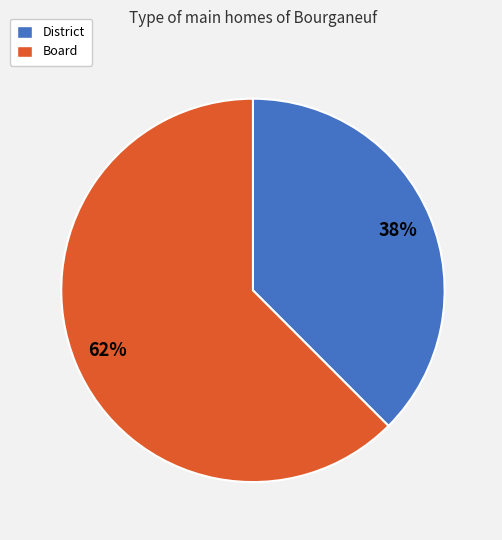

Between District and Board, which is larger?

Board